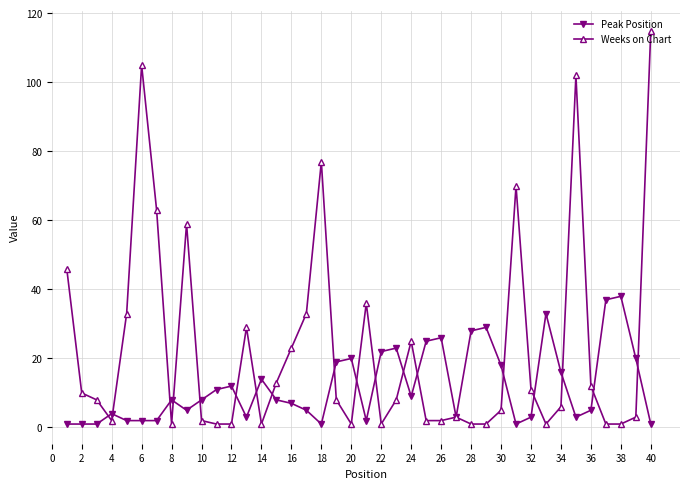

True or false: Peak Position has more than 0 points higher than both neighbors.

True